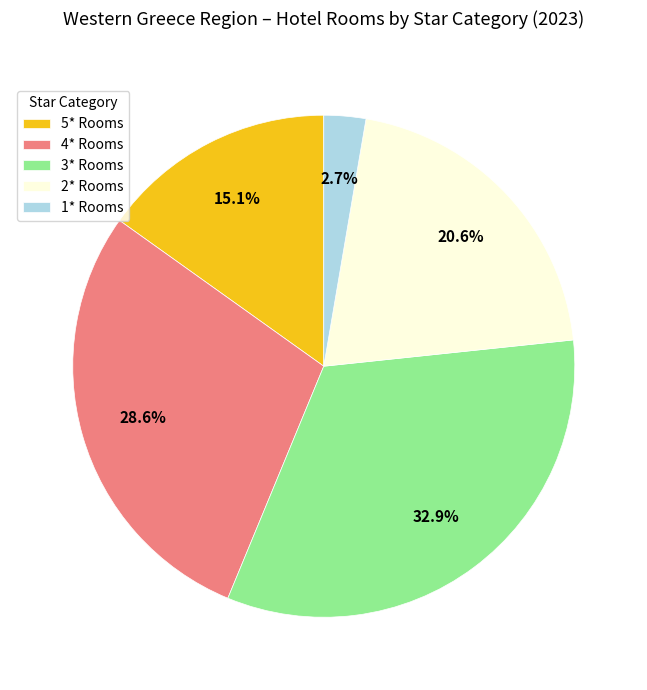

What is the smallest slice in the pie chart?

1* Rooms